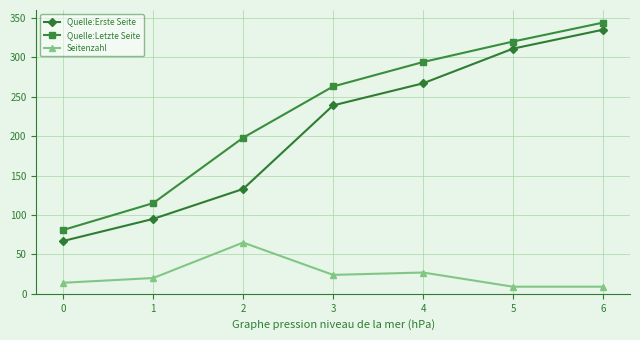

Which series has the largest total across all categories?

Quelle:Letzte Seite